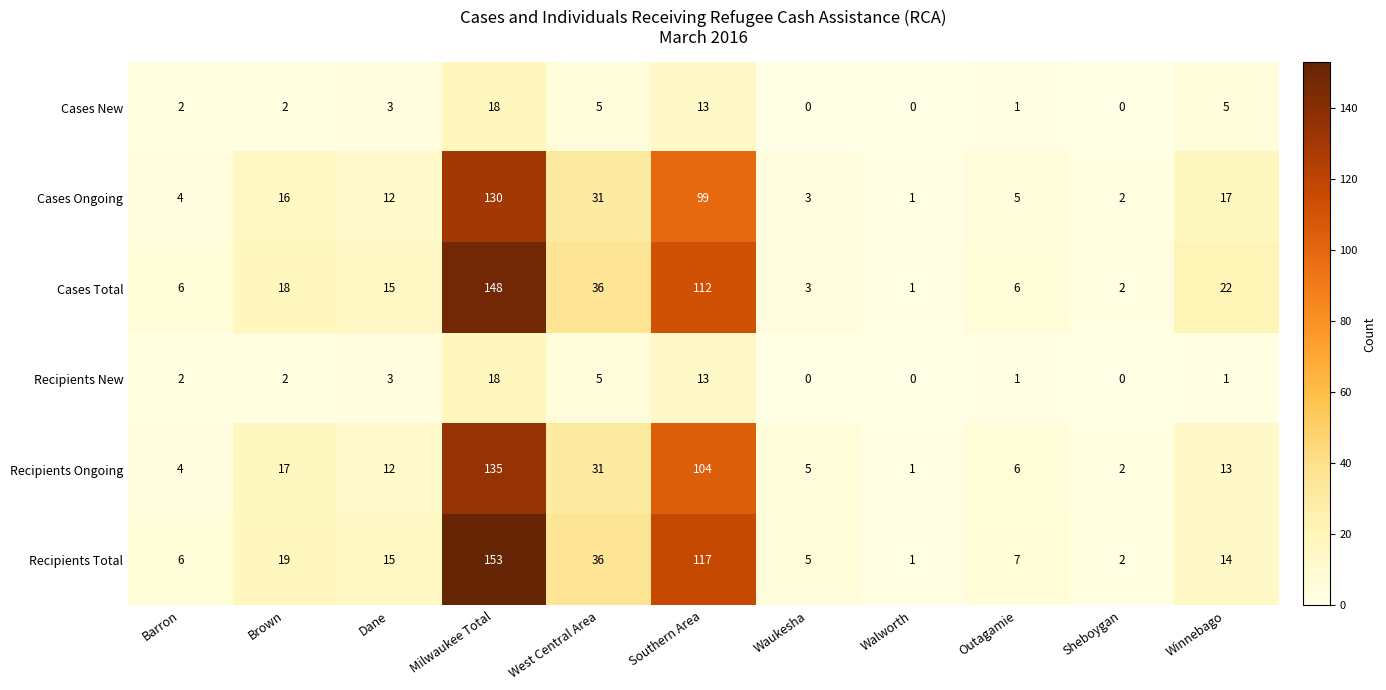

Count the number of categories in the chart.

11